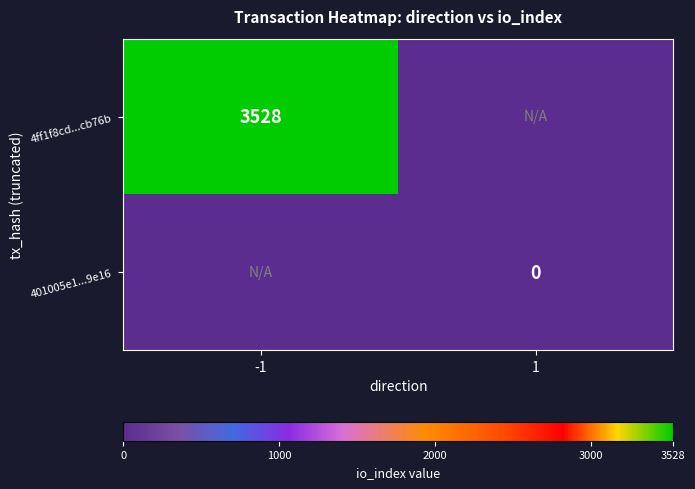

At which category is the sum across all series the highest?

-1